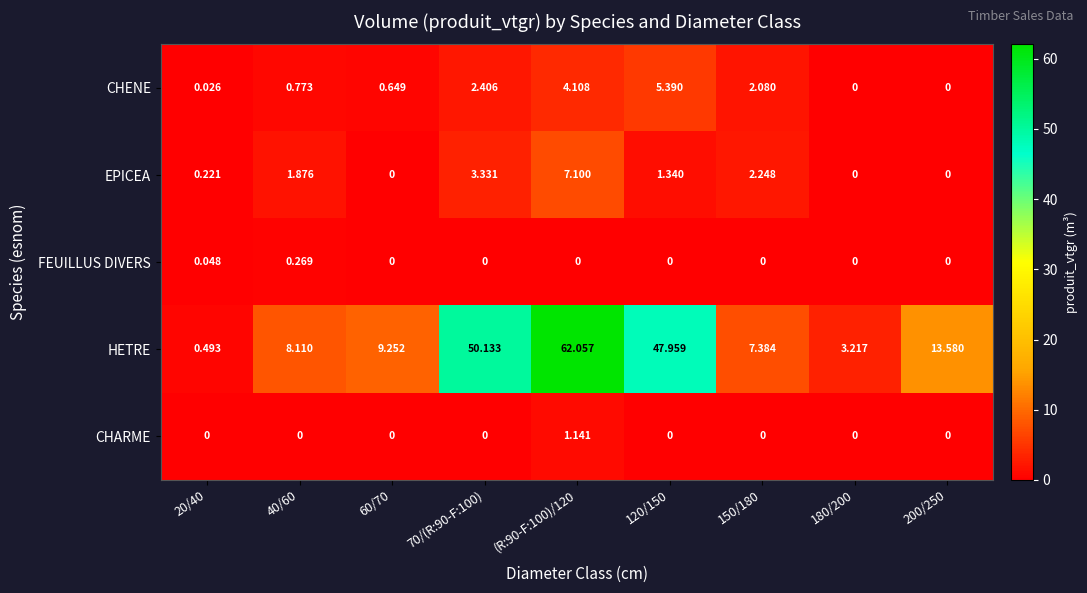

Is the value of CHENE at 60/70 greater than the value of HETRE at 20/40?

Yes